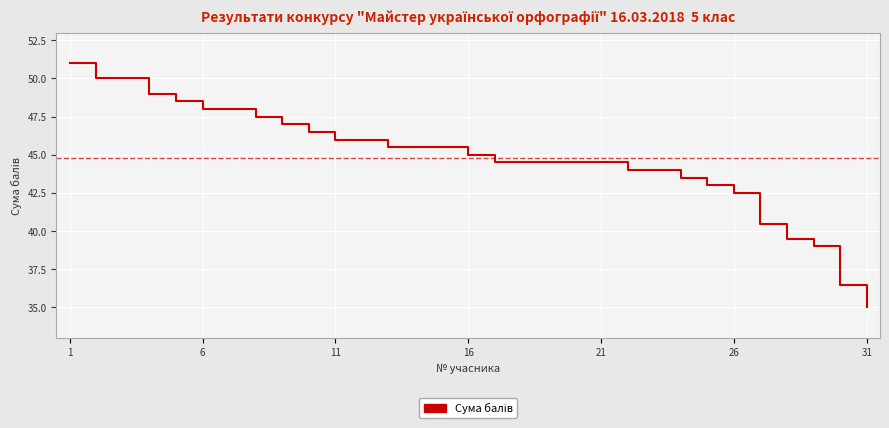

What is the greatest value displayed?

51.0